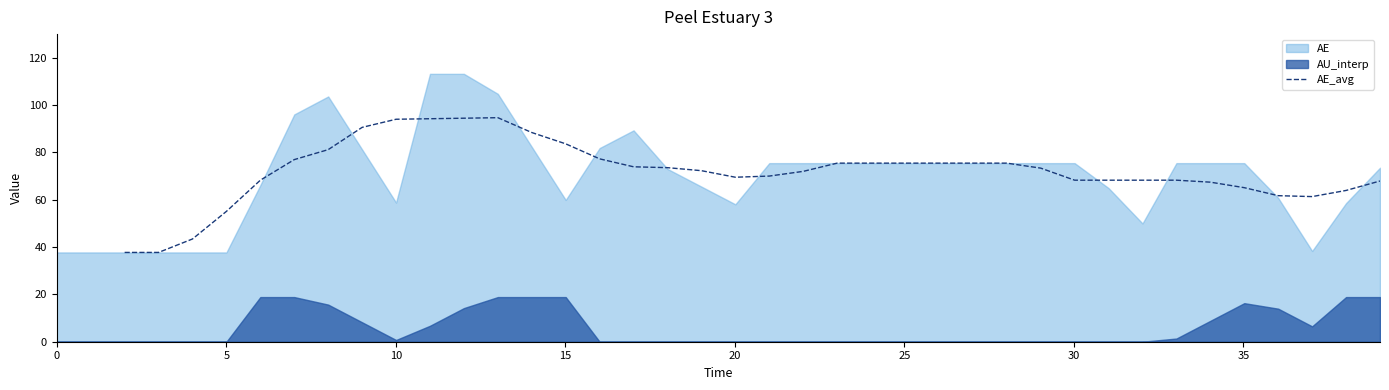

What is the highest value of the AE_avg series?

94.7